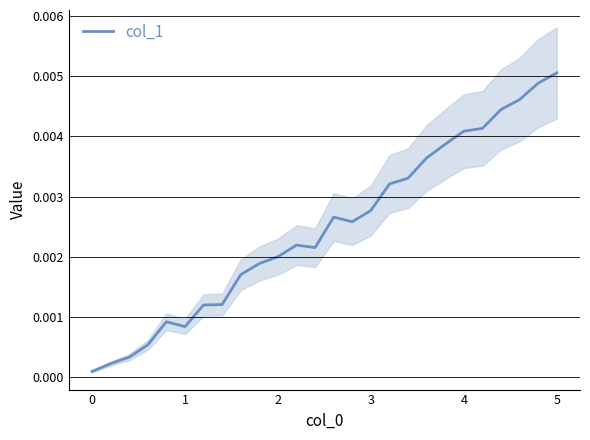

How many interior local valleys (lower than both neighbors) does the data have?

3